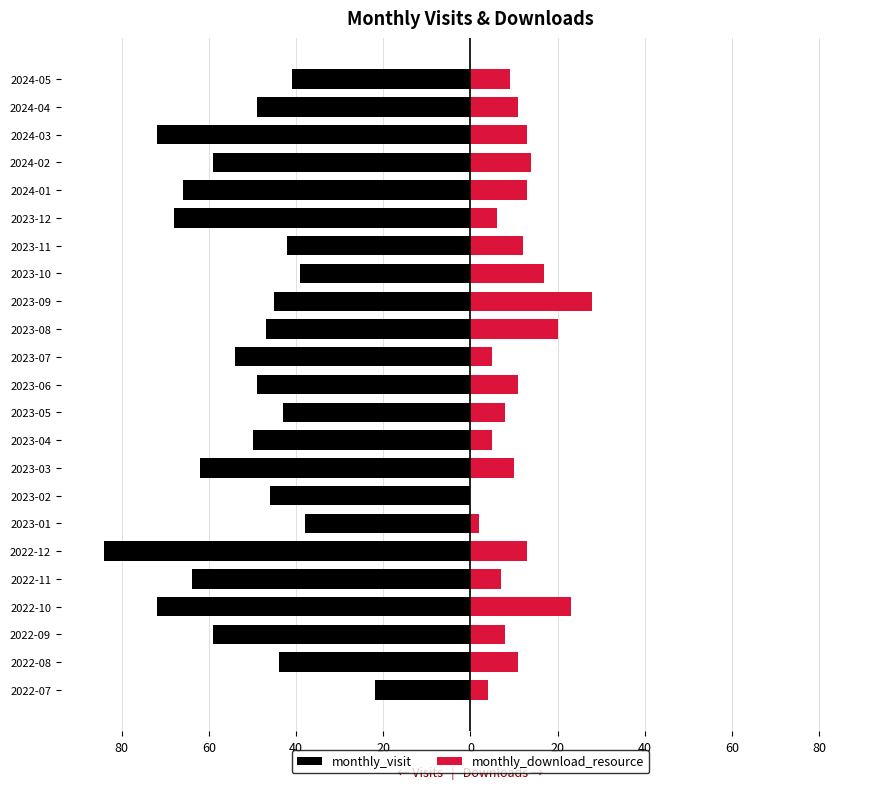

How many positive values does the monthly_download_resource series have?

22